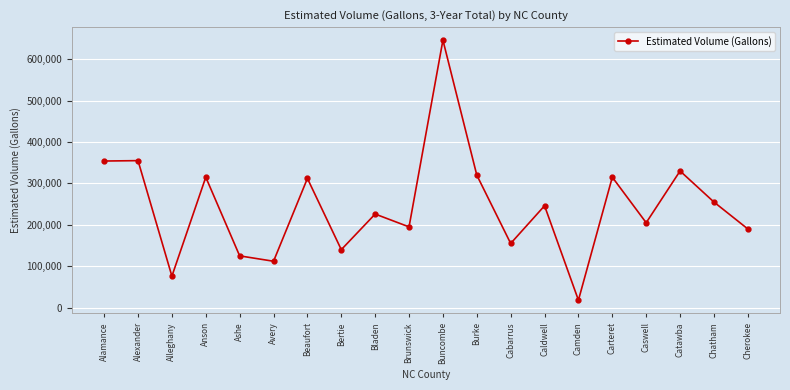

What is the difference between the values at Alexander and Bladen?

129000